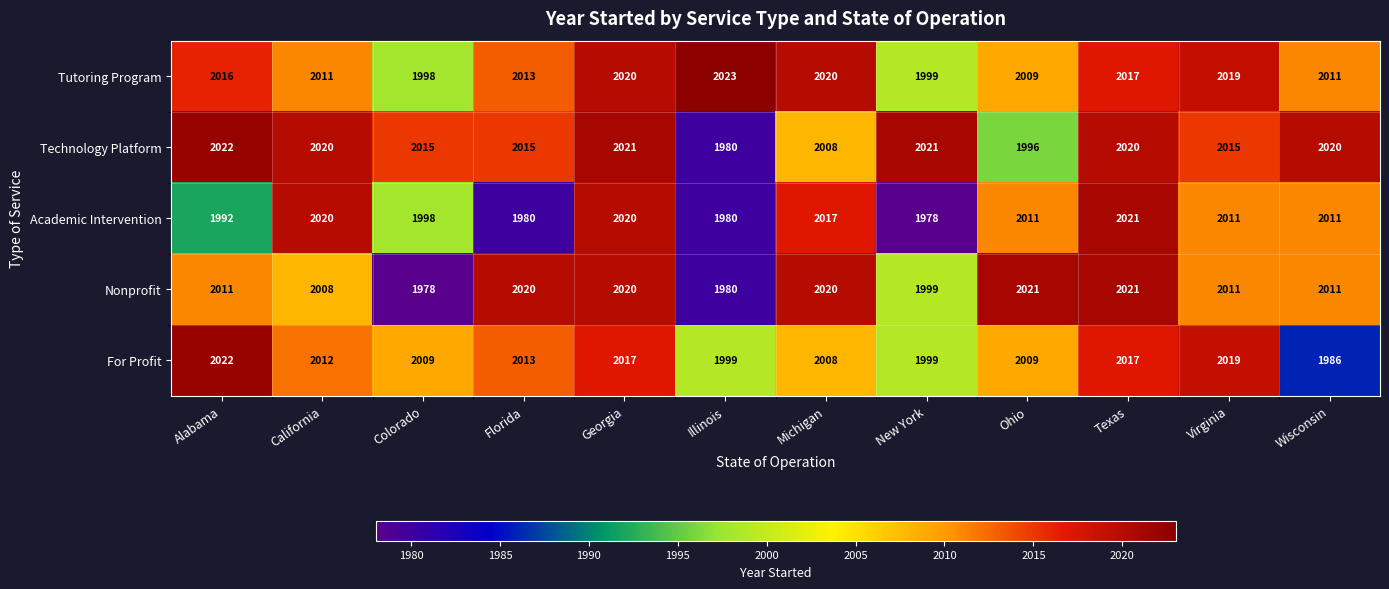

What is the difference between the second highest and minimum values in the Tutoring Program series?

22